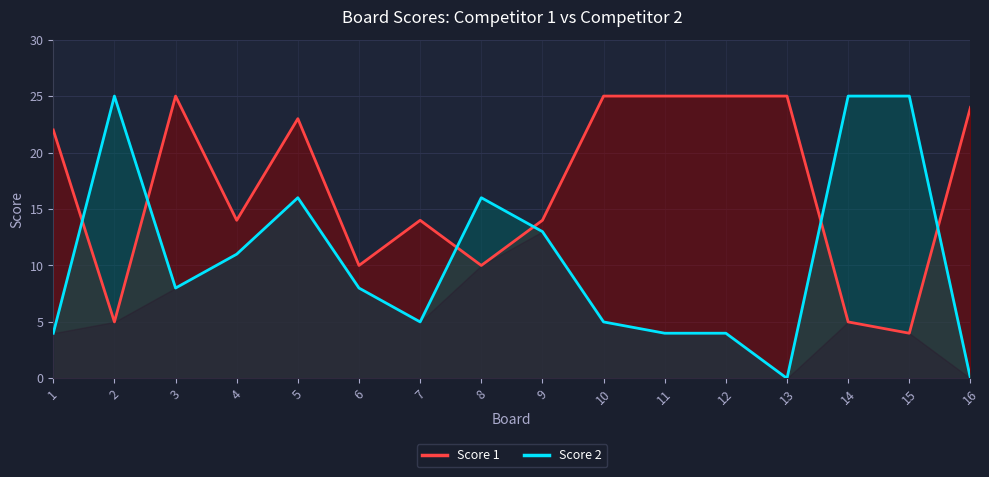

At which category is the sum across all series the highest?

5